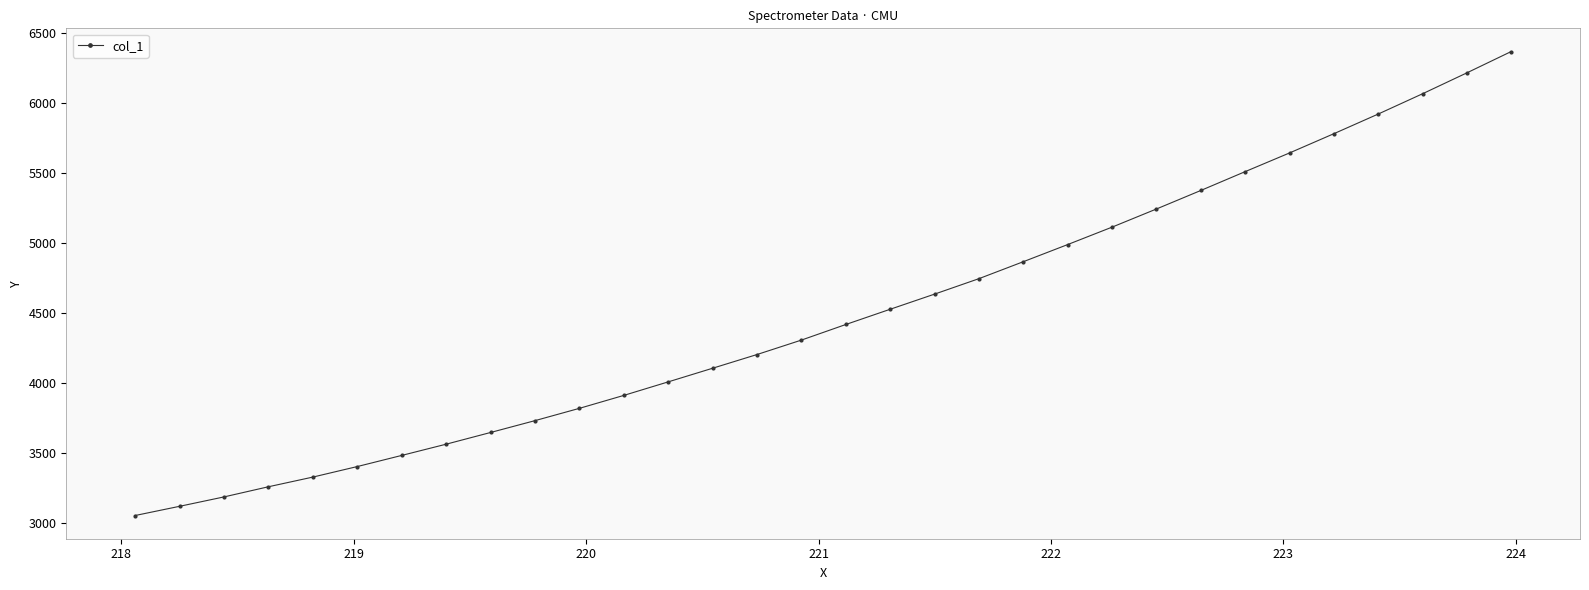

What is the value of the 4th point from the left?

3260.3